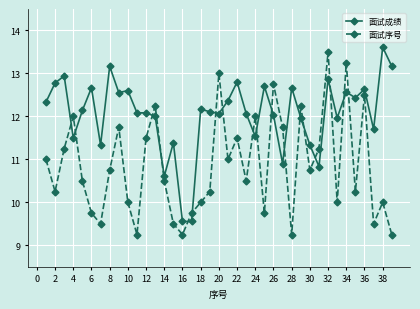

List the series in order of their overall mean, lowest first.

面试序号, 面试成绩